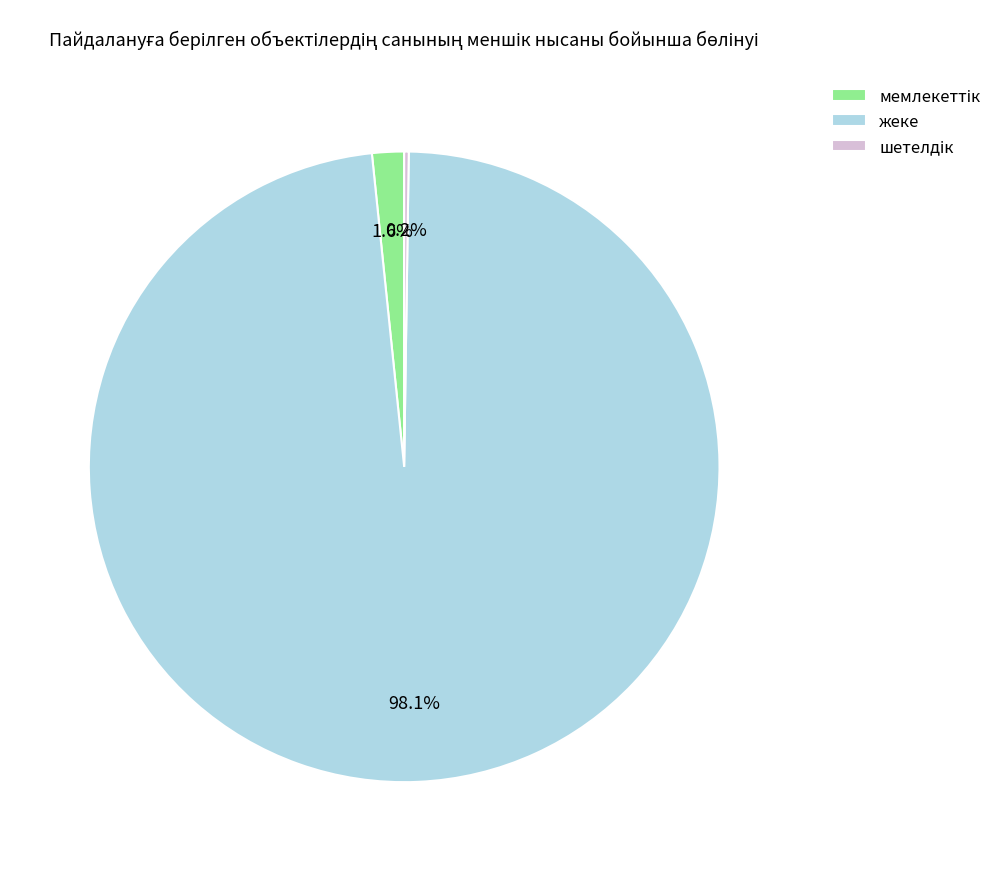

What is the largest slice in the pie chart?

жеке